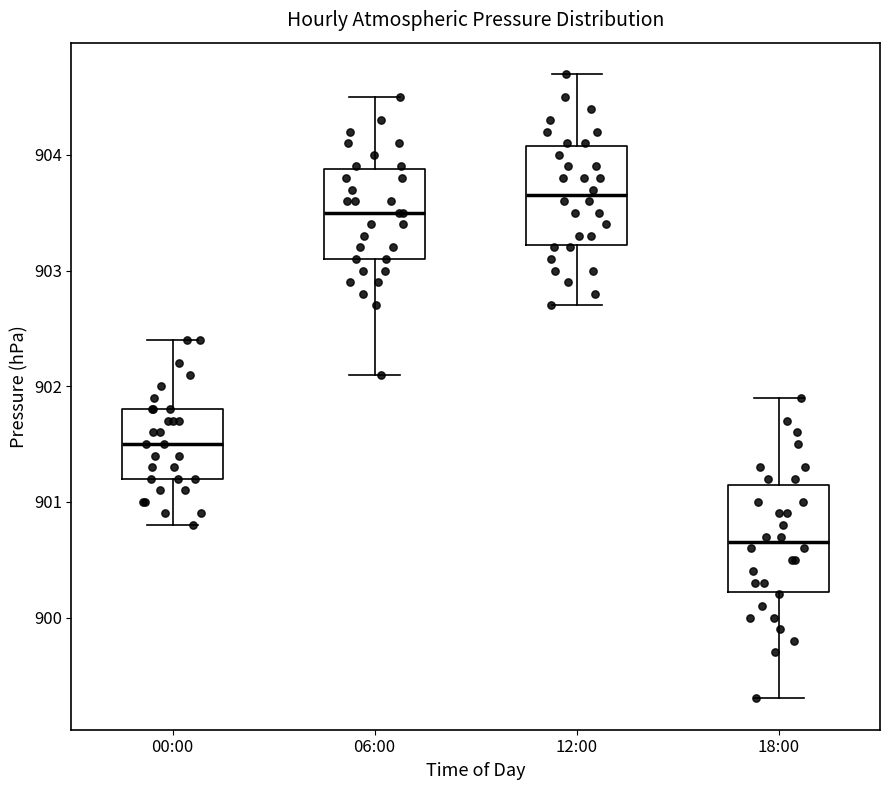

Which box has the lowest median line?

18:00